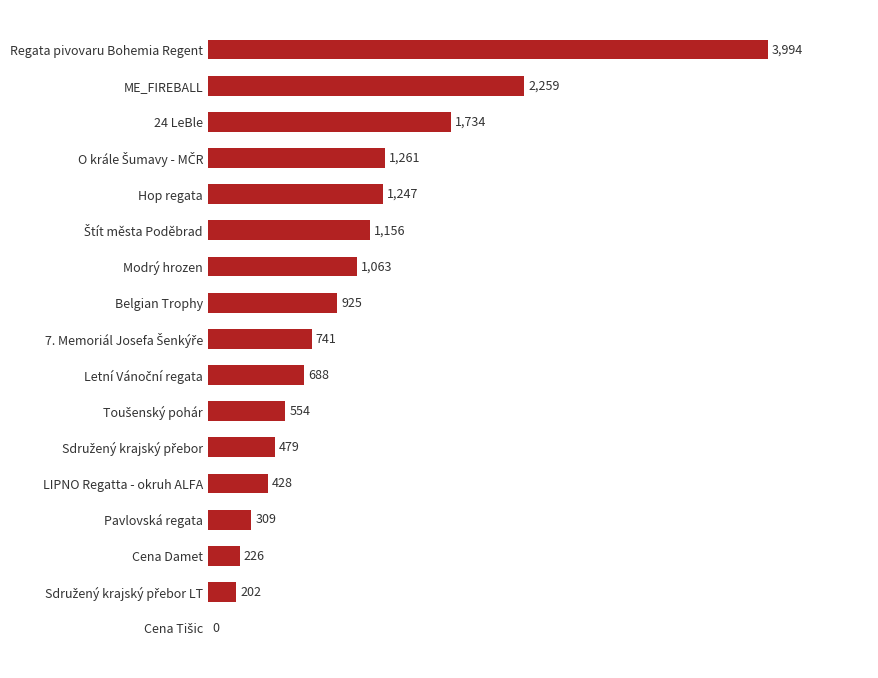

What is the maximum value shown in the chart?

3994